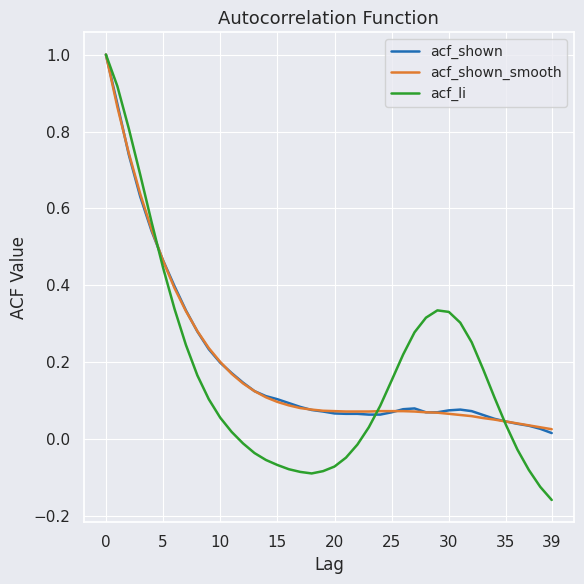

What is the highest value of the acf_shown_smooth series?

1.0